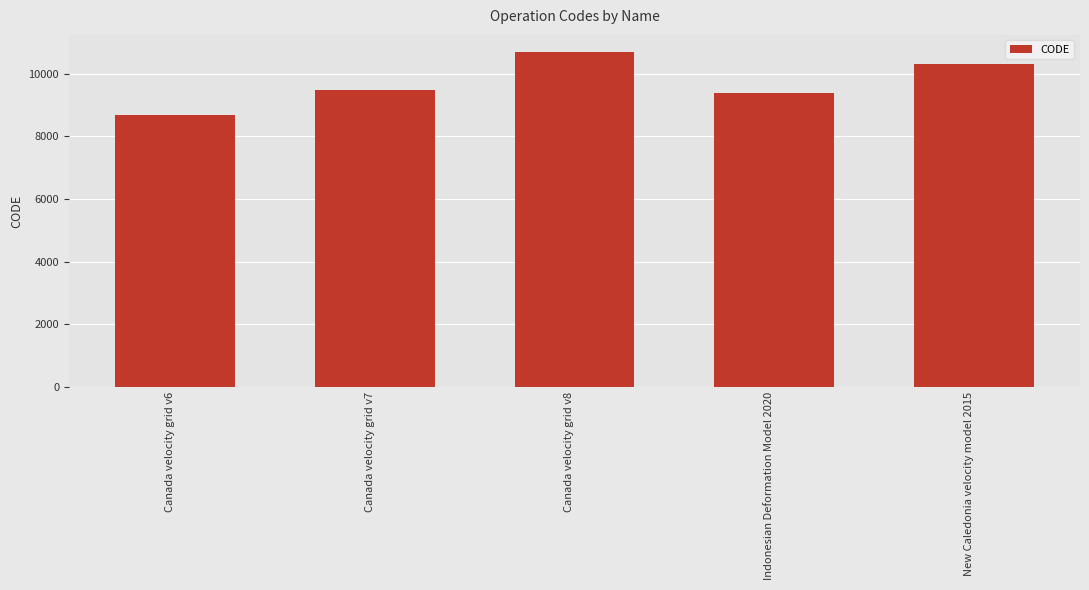

List the labels in order of value, largest first.

Canada velocity grid v8, New Caledonia velocity model 2015, Canada velocity grid v7, Indonesian Deformation Model 2020, Canada velocity grid v6